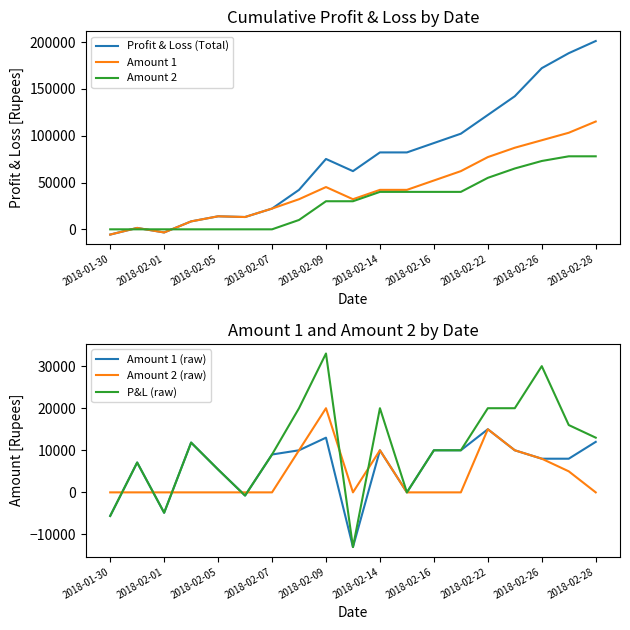

What is the difference between the highest and lowest values at 2018-02-16?

92157.8